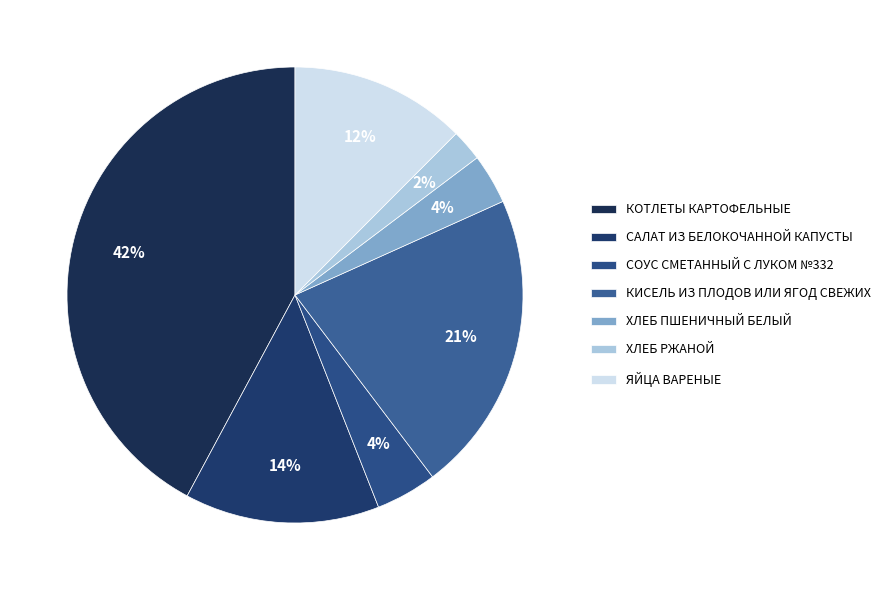

To the nearest percent, what is the difference between the КИСЕЛЬ ИЗ ПЛОДОВ ИЛИ ЯГОД СВЕЖИХ and КОТЛЕТЫ КАРТОФЕЛЬНЫЕ slice percentages?

21%